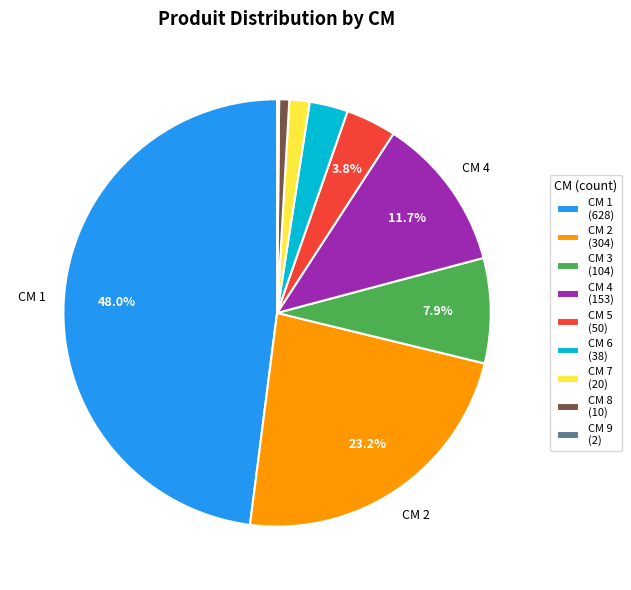

Is there any slice that represents more than half of the pie?

No